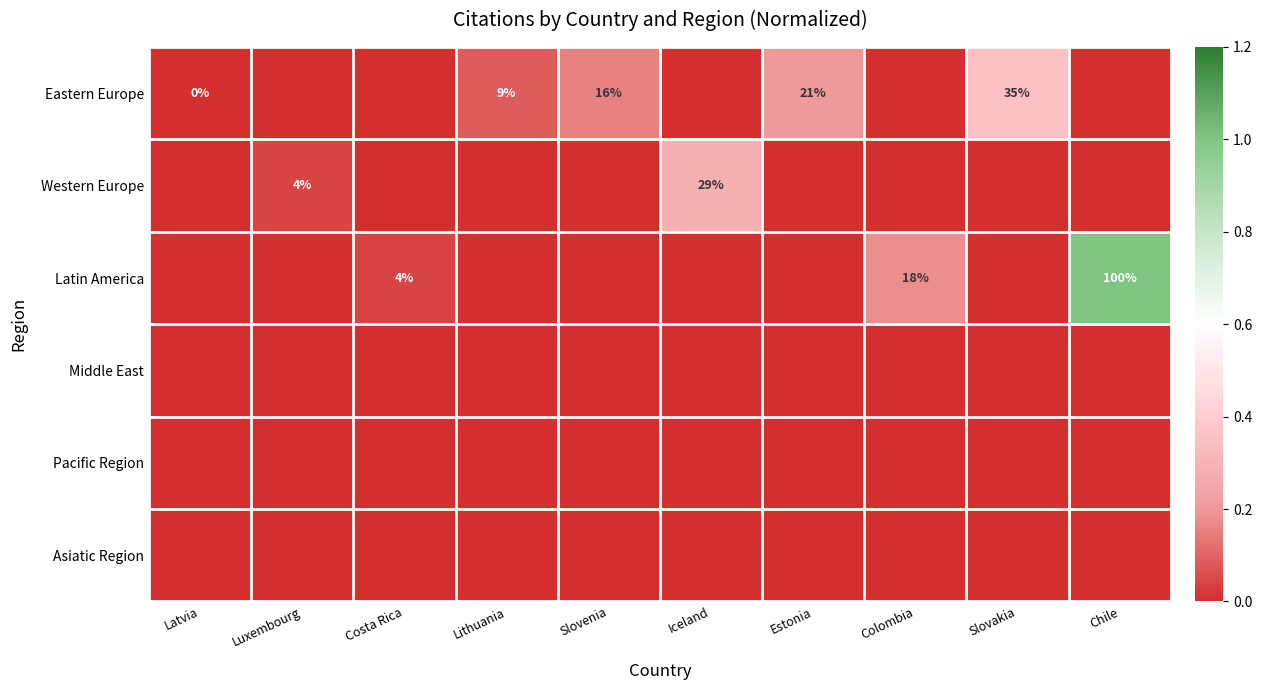

At which category is the sum across all series the highest?

Chile